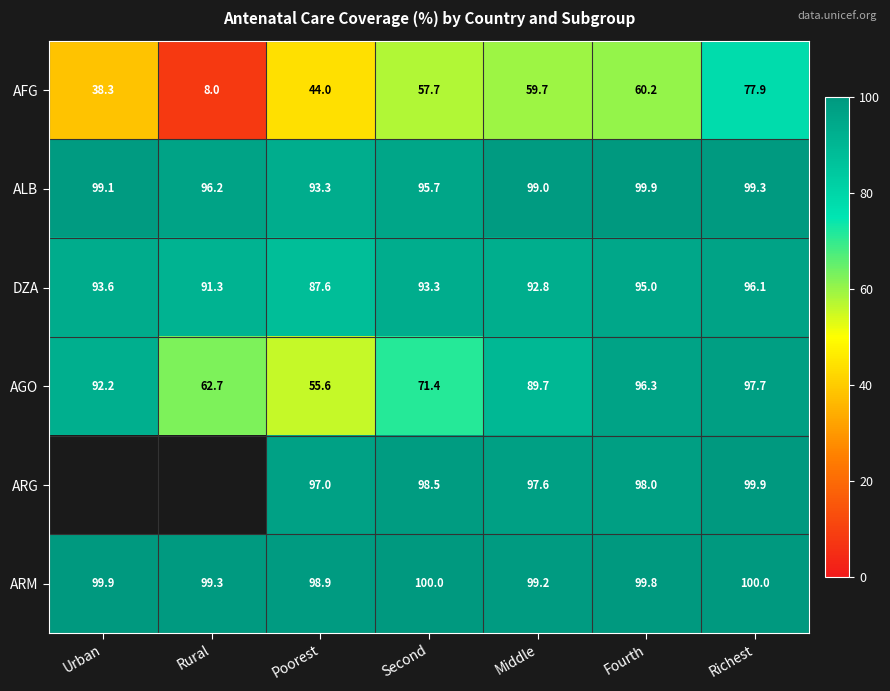

The value of DZA at Poorest is 87.6. True or false?

True